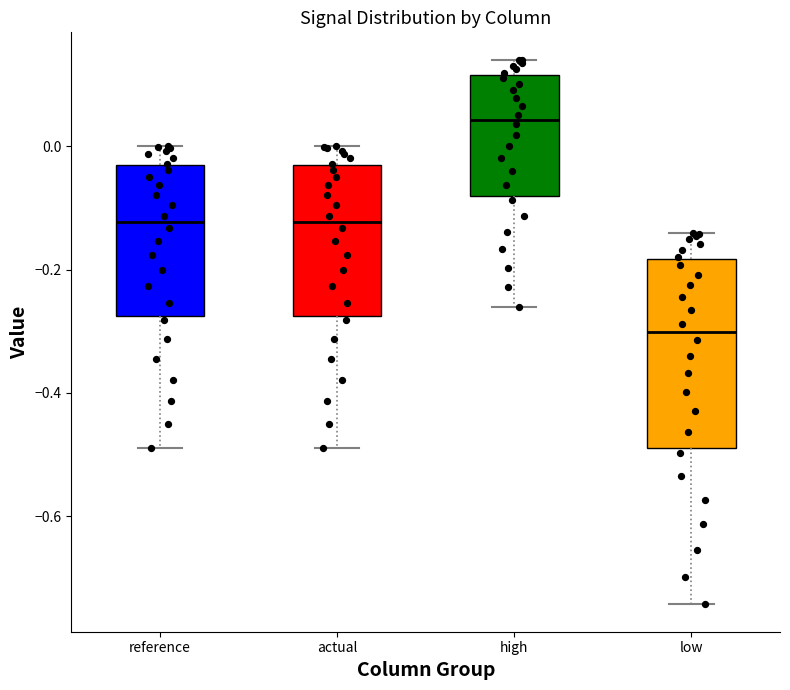

Reading left to right, transcribe this box plot: for each box, give where its median line is, the range the box spans, and where its two whiskers end, as read against the y-axis. The values are not printed on the chart, so give them approximately, as read against the axis.

reference: median -0.12, box -0.28 to -0.04, whiskers -0.48 to 0.00
actual: median -0.12, box -0.28 to -0.04, whiskers -0.48 to 0.00
high: median 0.04, box -0.08 to 0.12, whiskers -0.26 to 0.14
low: median -0.30, box -0.48 to -0.18, whiskers -0.74 to -0.14